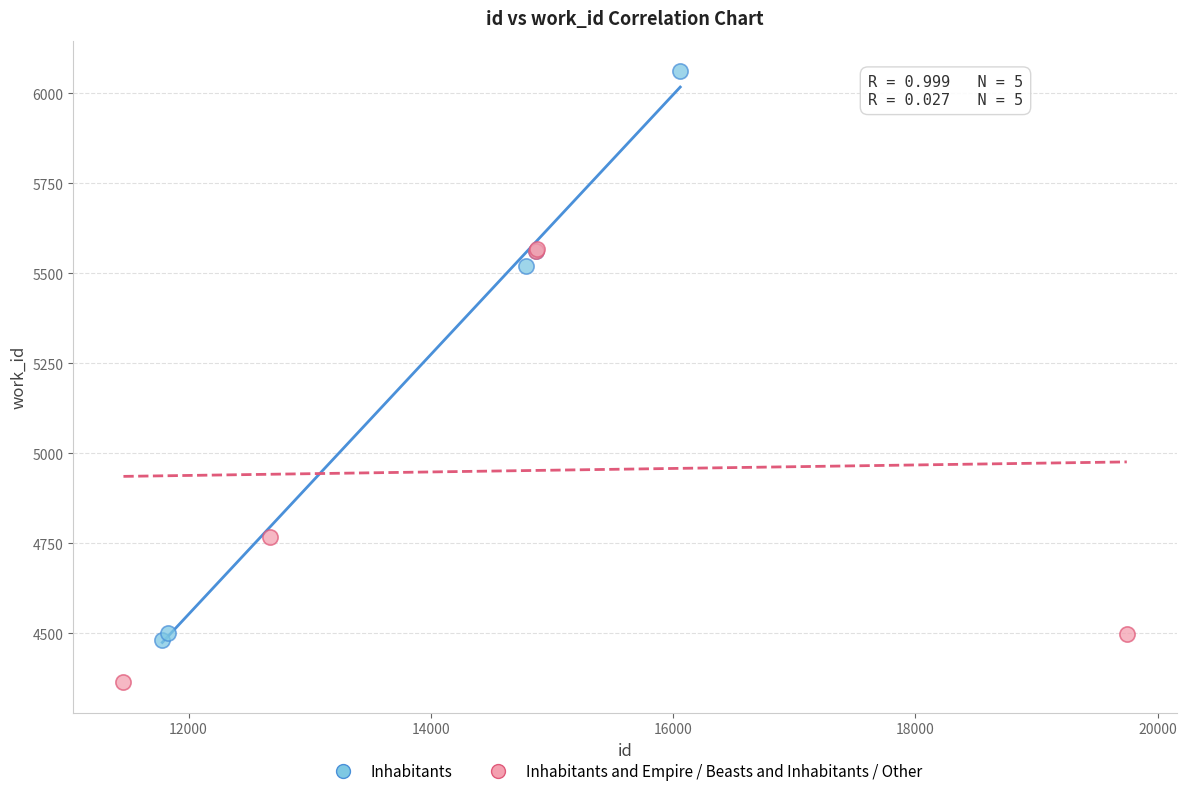

Which series has the widest spread of Y values?

Inhabitants